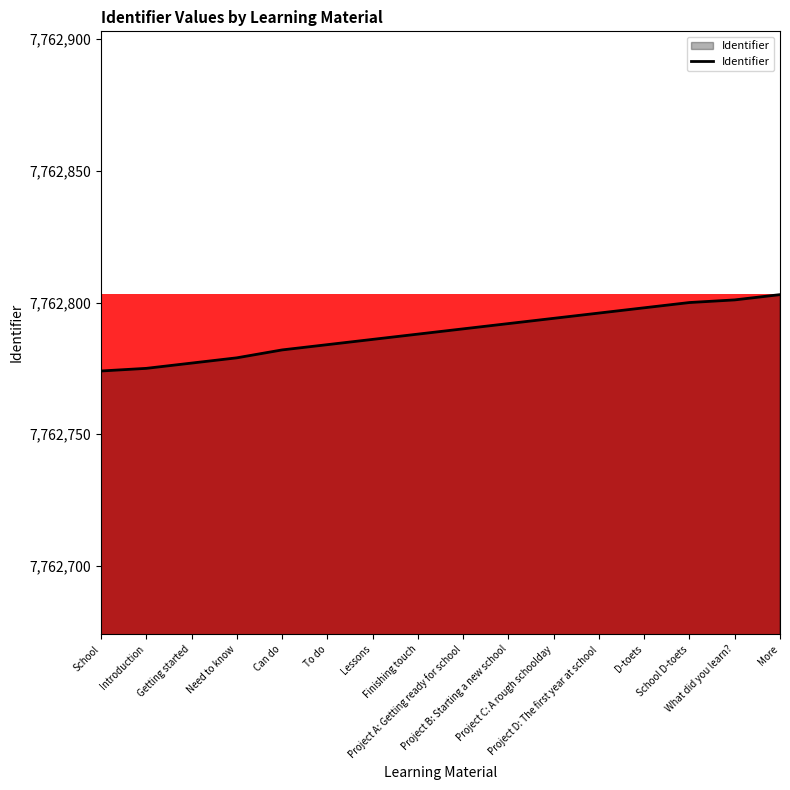

The chart shows a value of 2302855 at Project D: The first year at school. True or false?

False